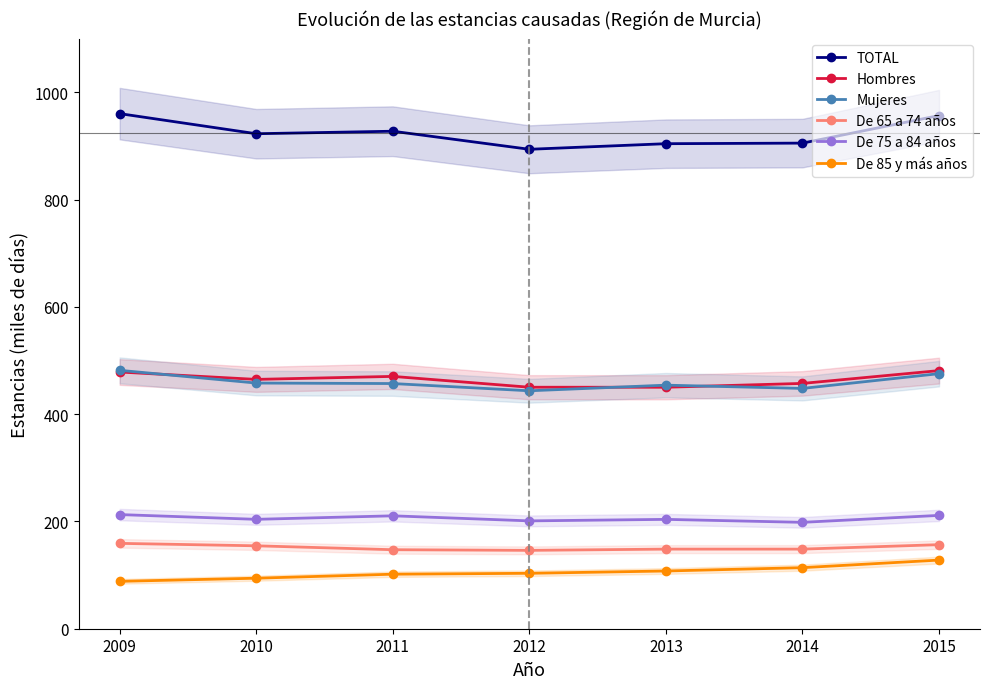

The value of De 75 a 84 años at 2012 is 201.0. True or false?

True